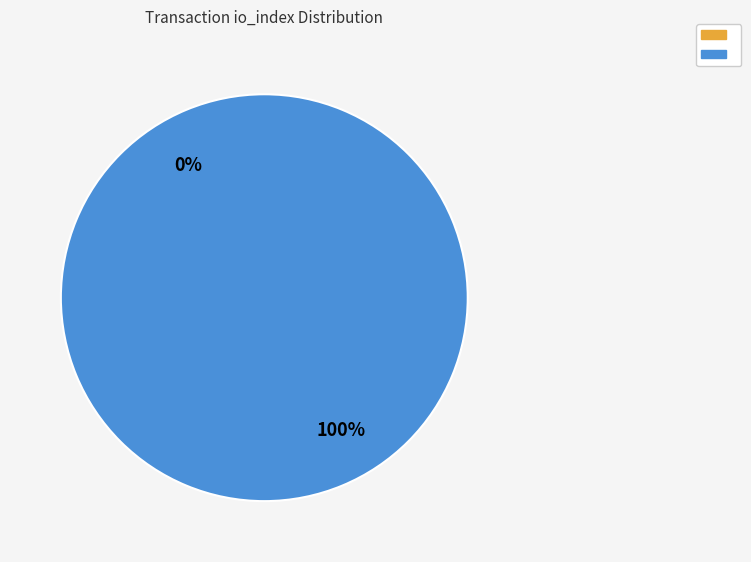

Which slice represents more than half of the pie?

tx_type: Vote (io_index=2)